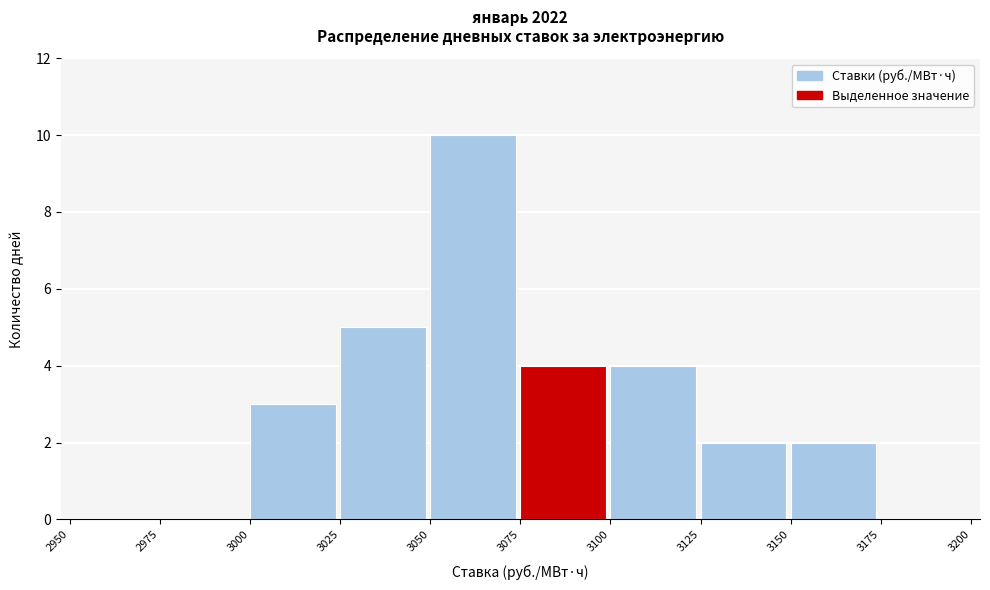

Reading left to right, list every bar in this chart as the range it spans on the x-axis followed by its height. The values are not printed on the chart, so give them approximately, as read against the axis.

2950 to 2975: 0
2975 to 3000: 0
3000 to 3025: 3
3025 to 3050: 5
3050 to 3075: 10
3075 to 3100: 4
3100 to 3125: 4
3125 to 3150: 2
3150 to 3175: 2
3175 to 3200: 0